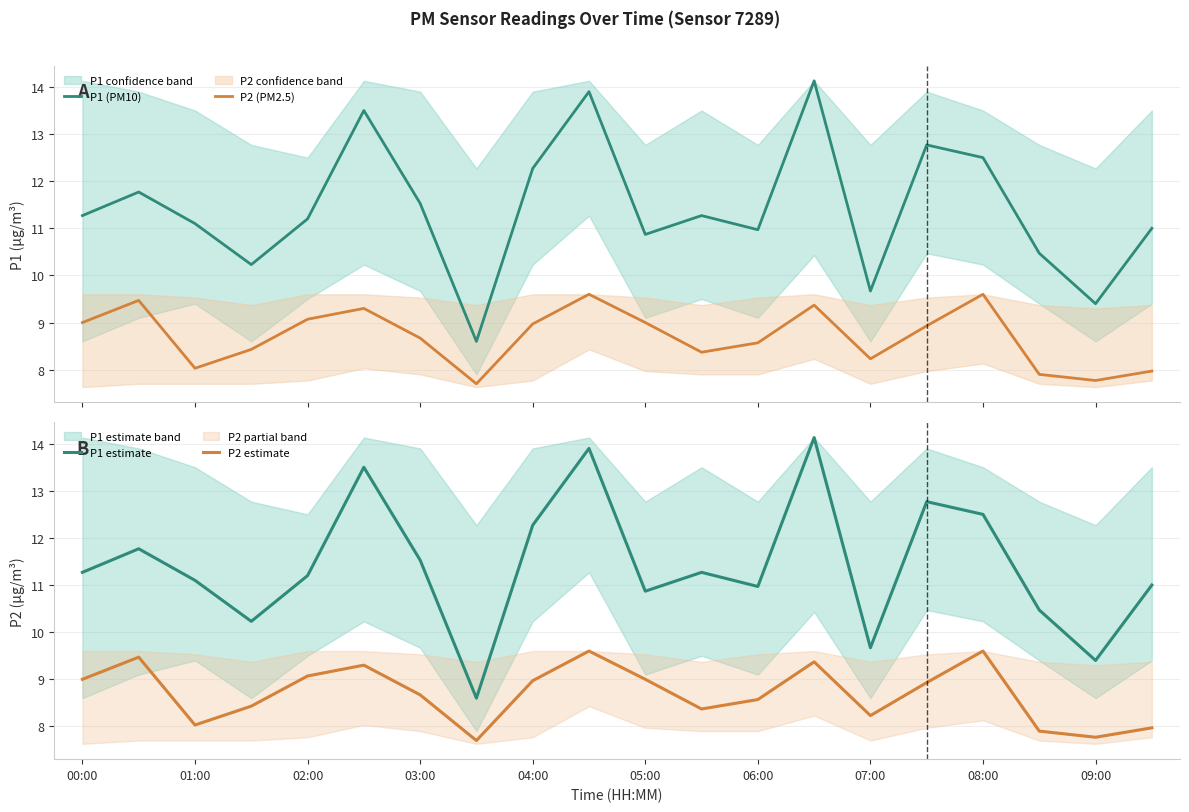

What is the maximum value for P2 (PM2.5)?

9.6